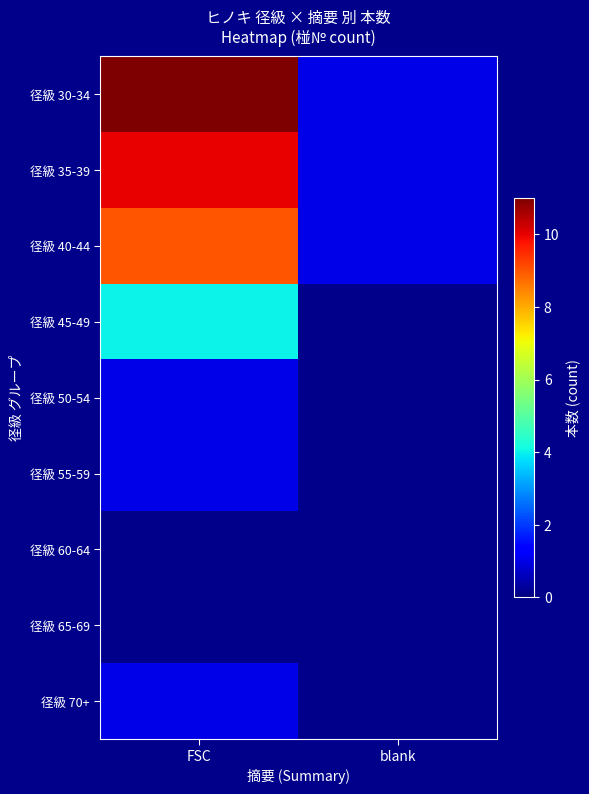

List the series in order of their overall mean, highest first.

径級 30-34, 径級 35-39, 径級 40-44, 径級 45-49, 径級 50-54, 径級 55-59, 径級 60-64, 径級 65-69, 径級 70+